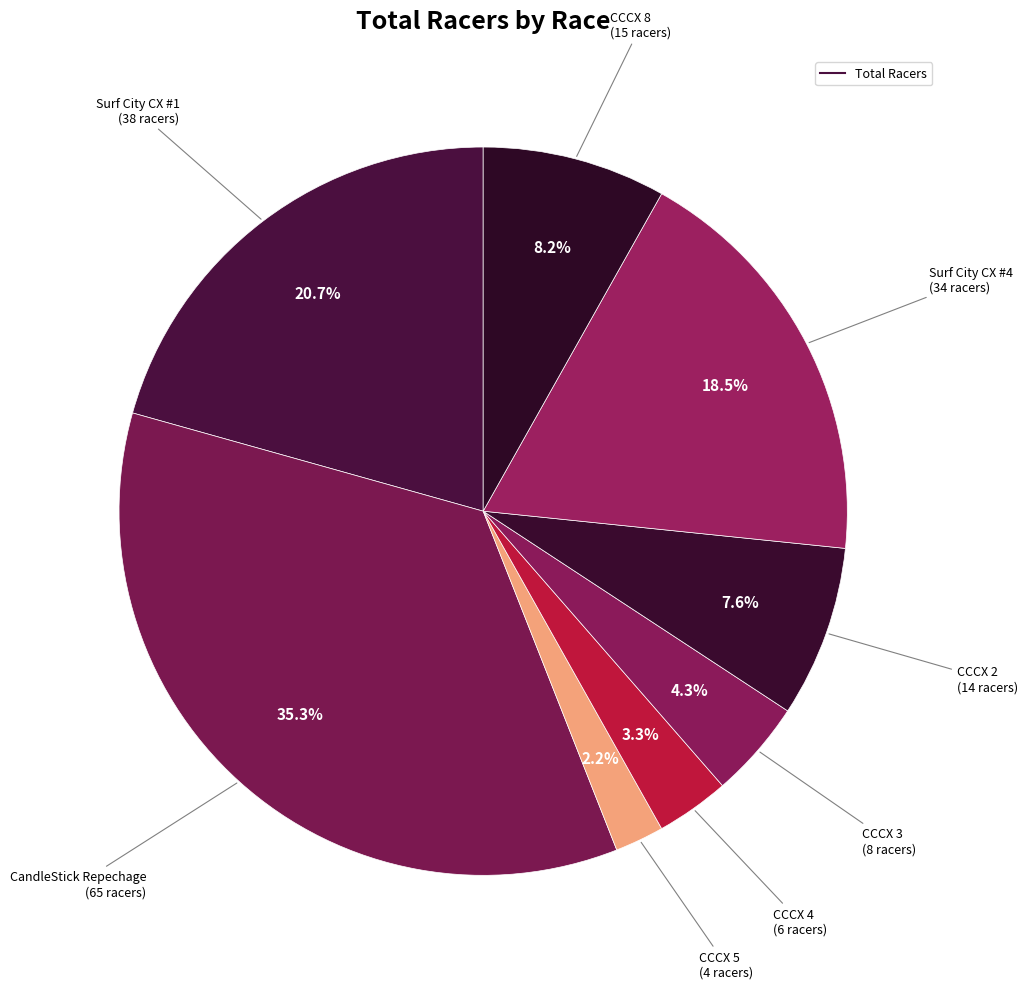

How many slices are in this pie chart?

8